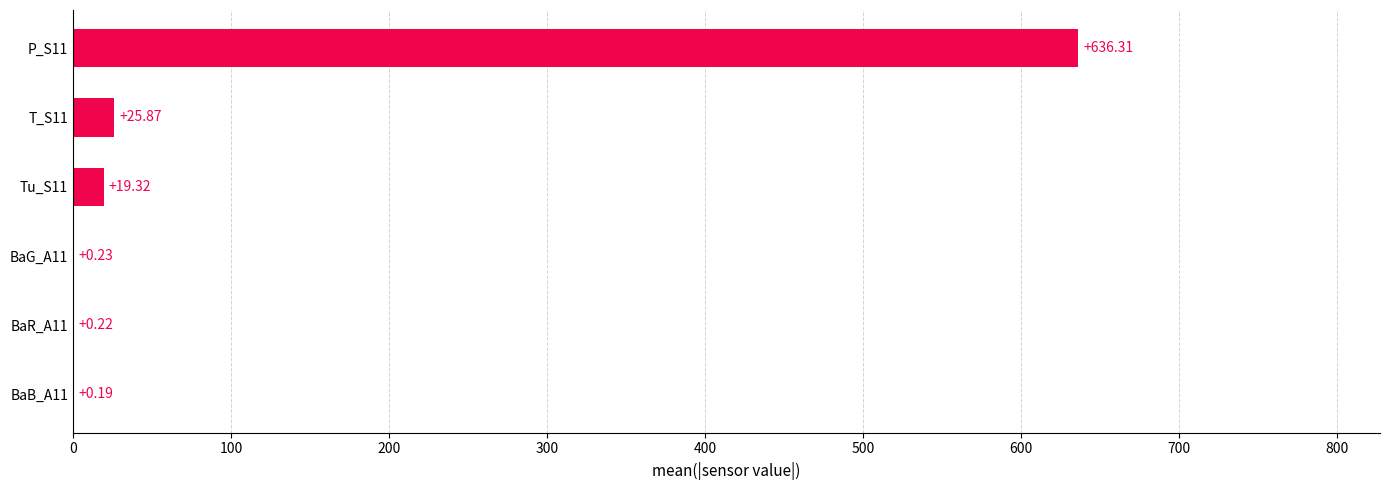

What is the change in value from BaR_A11 to Tu_S11?

+19.1